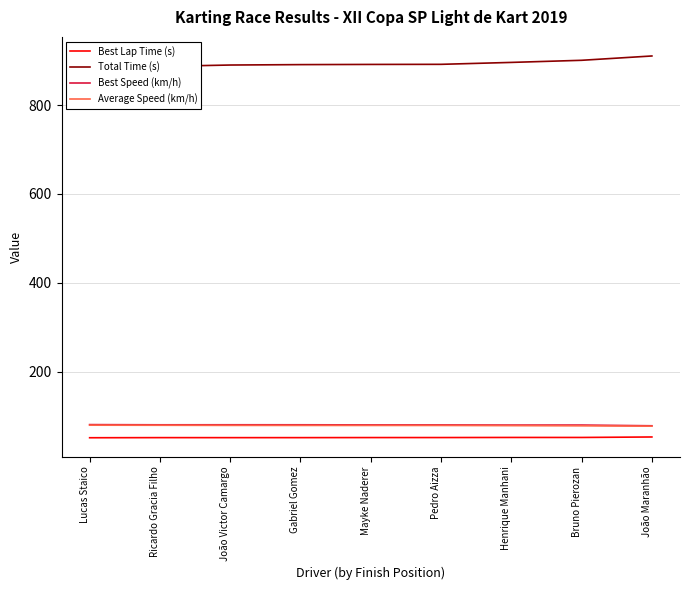

How many lines are shown in the chart?

4